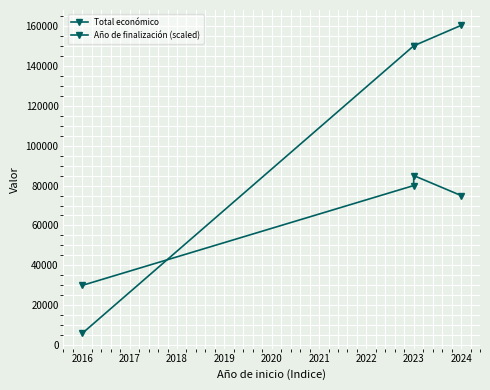

How many intersections are there between Año de finalización (scaled) and Total económico?

1